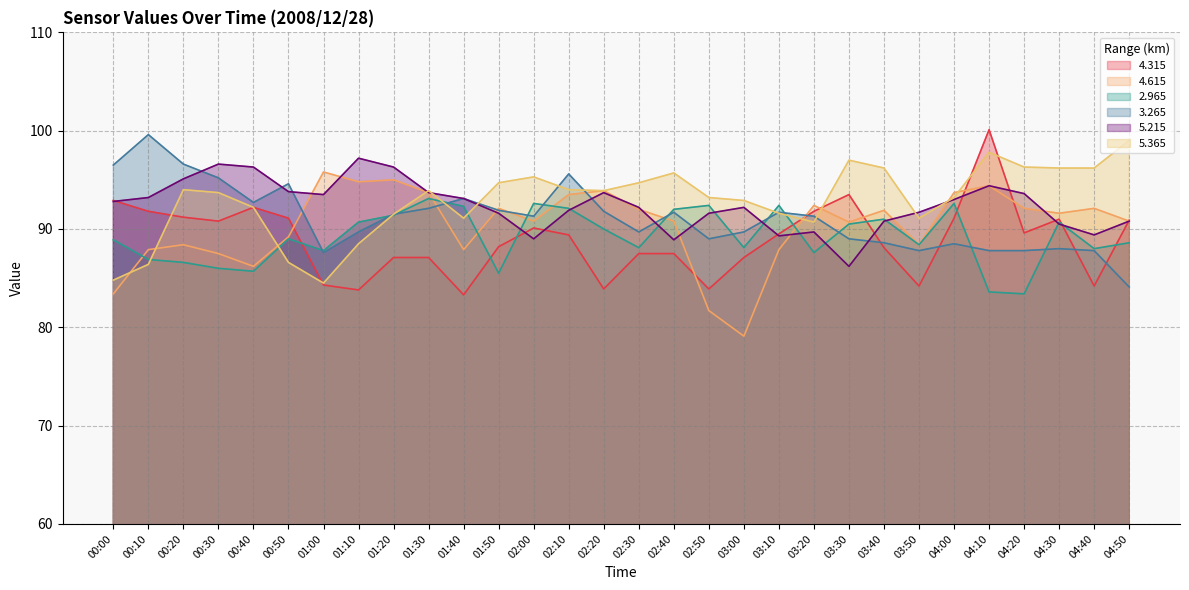

The value of   4.315 at 01:20 is 87.1. True or false?

True